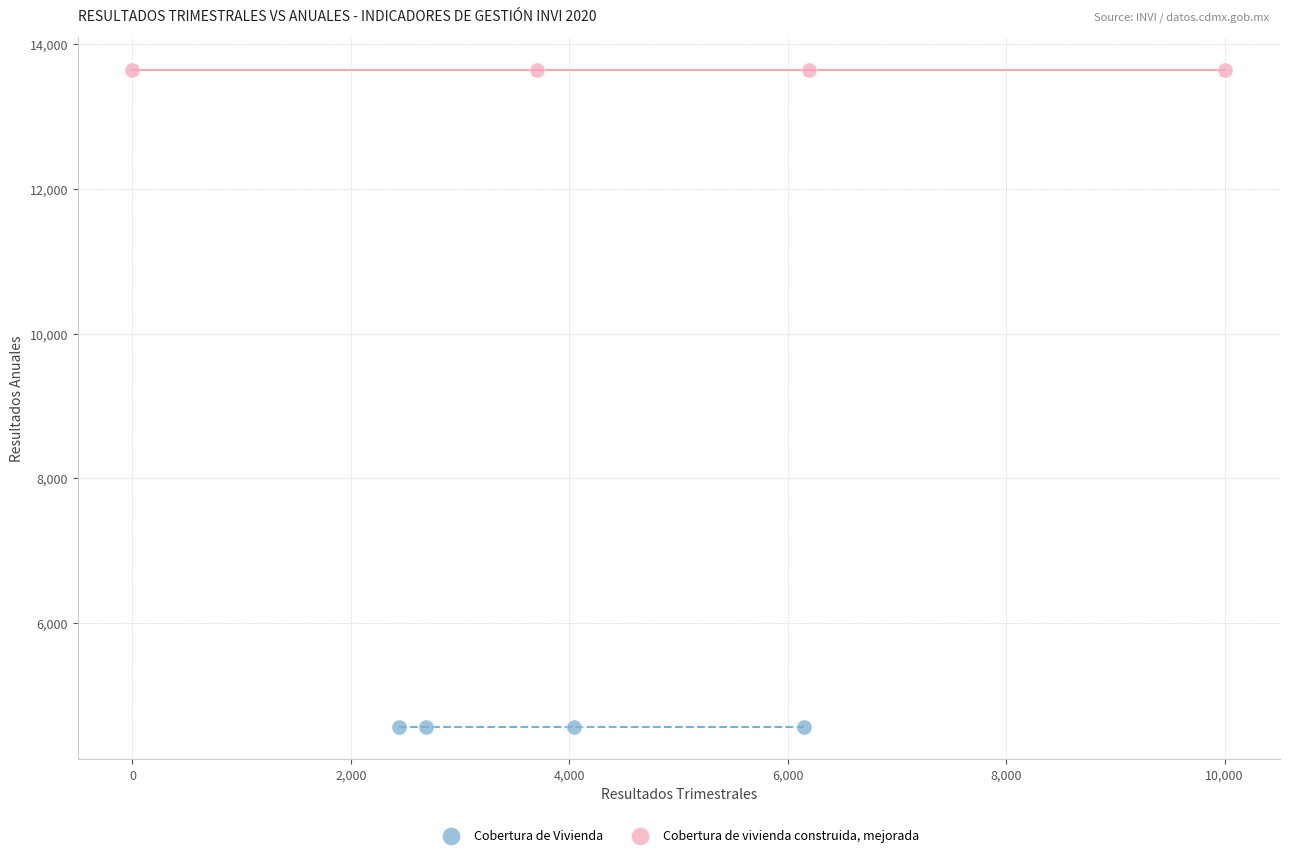

Which series contains the highest Y value?

Cobertura de vivienda construida, mejorada